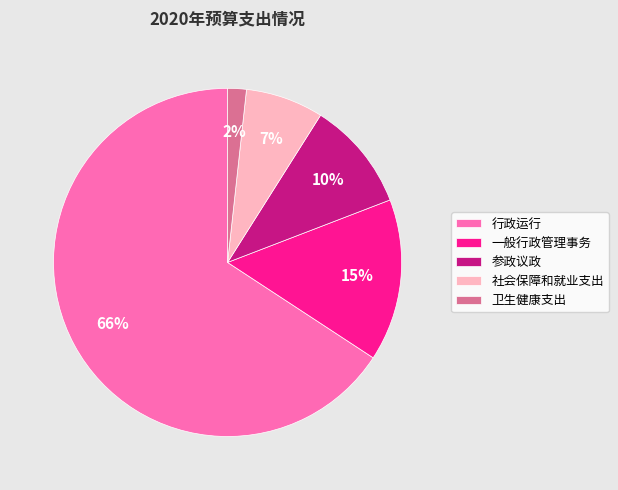

How many slices are in this pie chart?

5